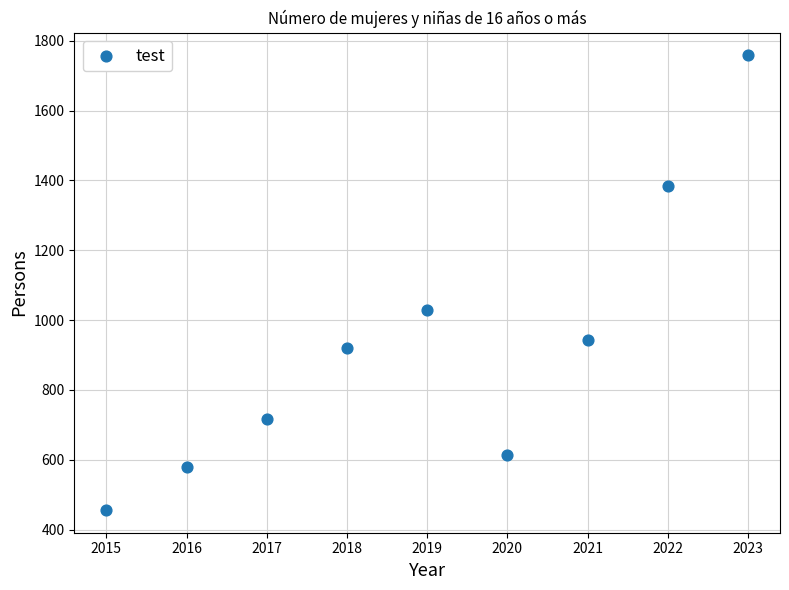

What Y value in the scatter plot is closest to 1107?

1028